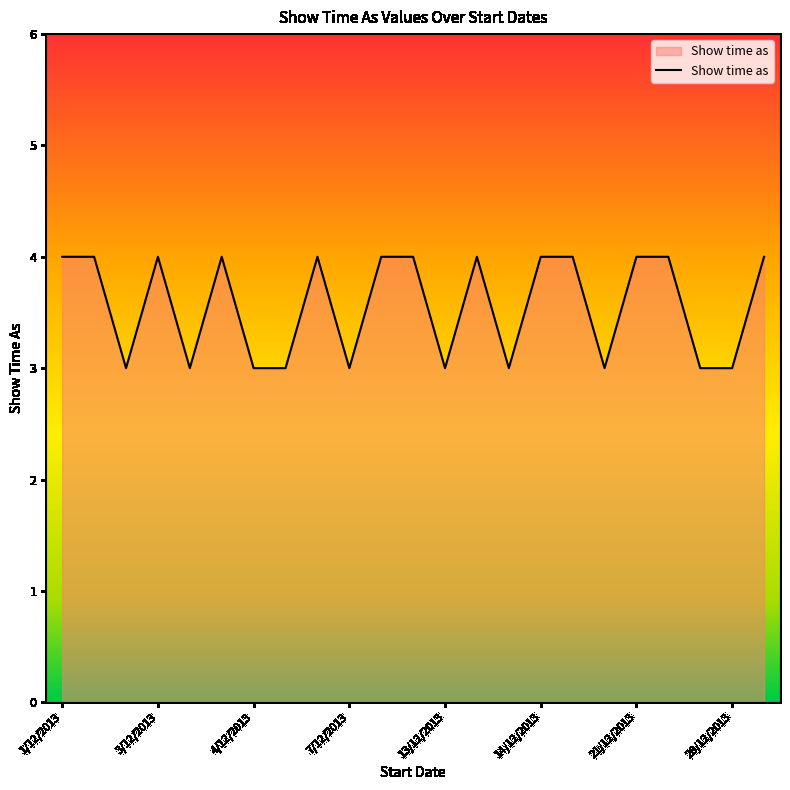

How many values are below 4?

10